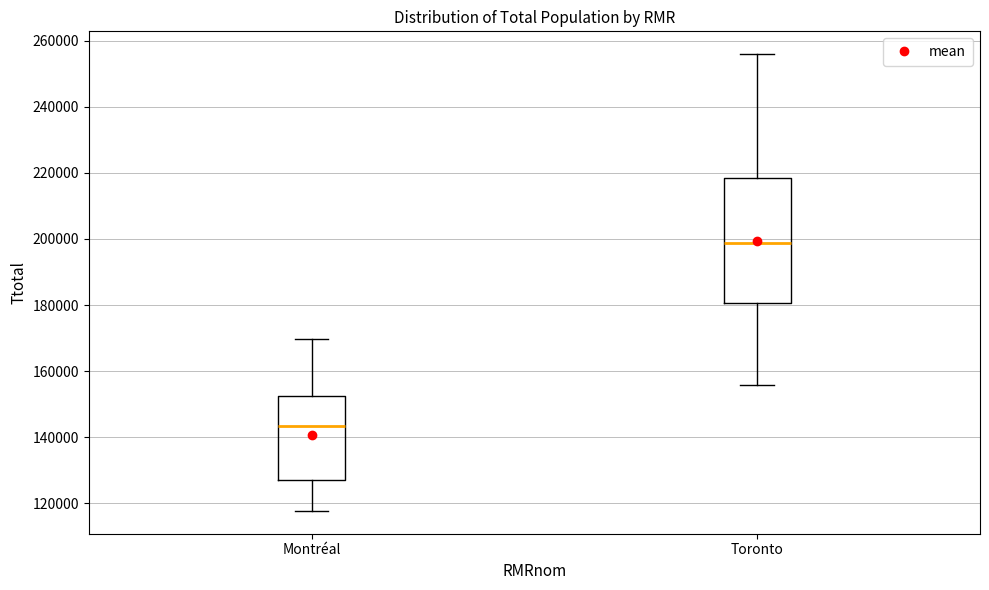

Where is the lower edge of the box for Toronto on the y-axis? The values are not printed on the chart, so give them approximately, as read against the axis.

180000